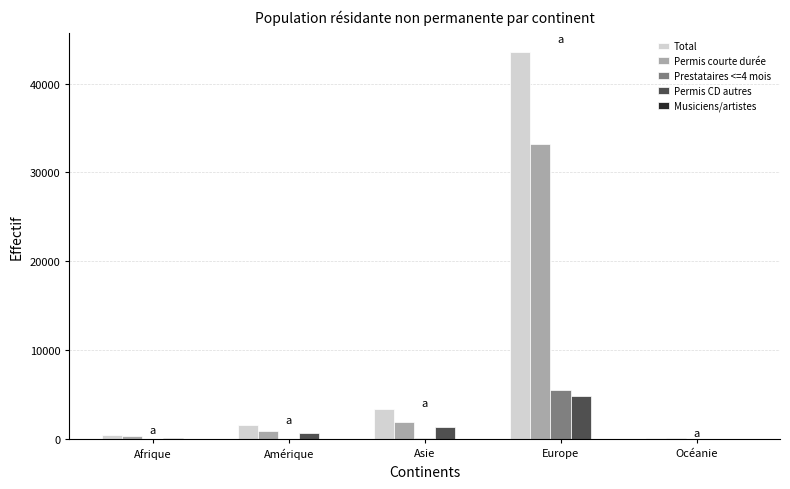

What is the difference between the Permis CD autres values at Europe and Amérique?

4132